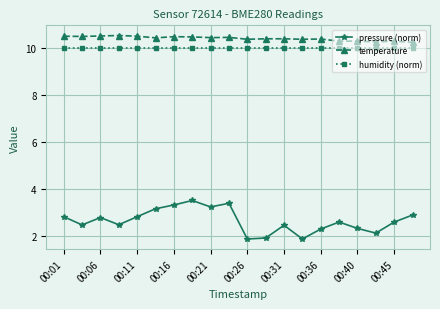

At how many categories does at least one series exceed 2?

20